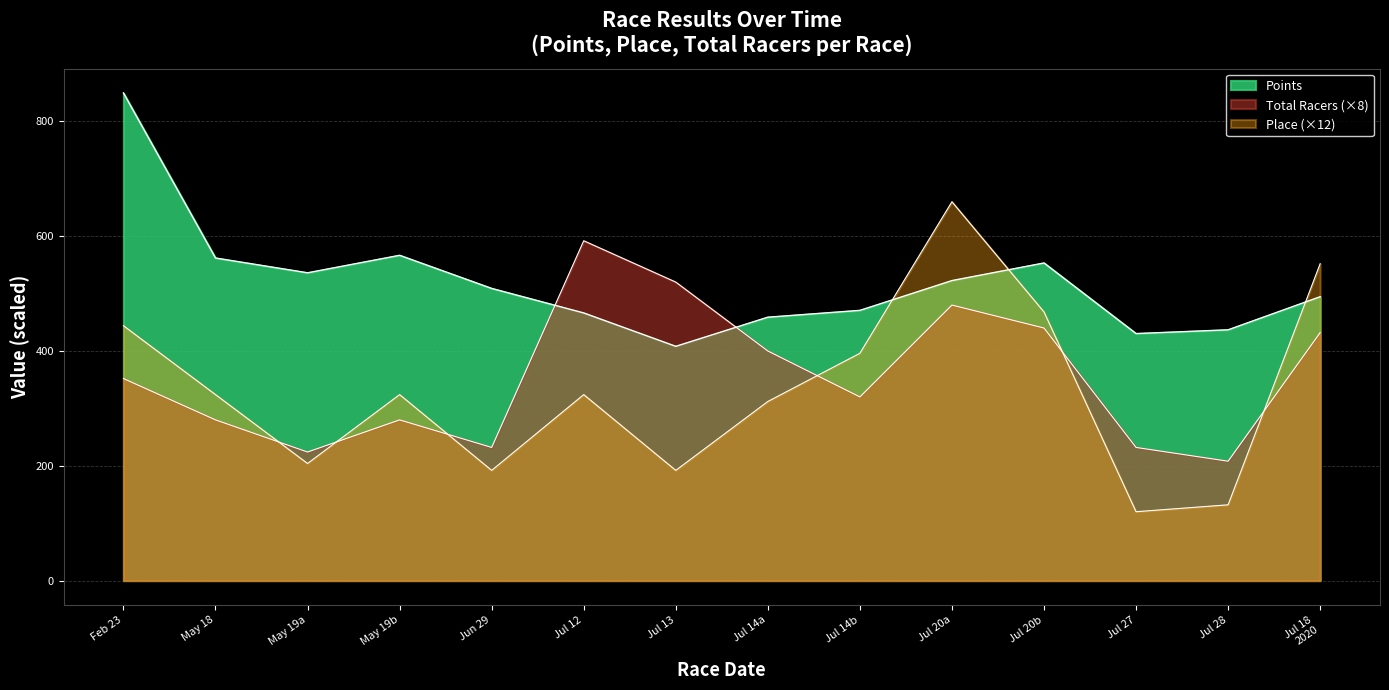

Is it true that Place equals 192.0 at Jun 29?

True